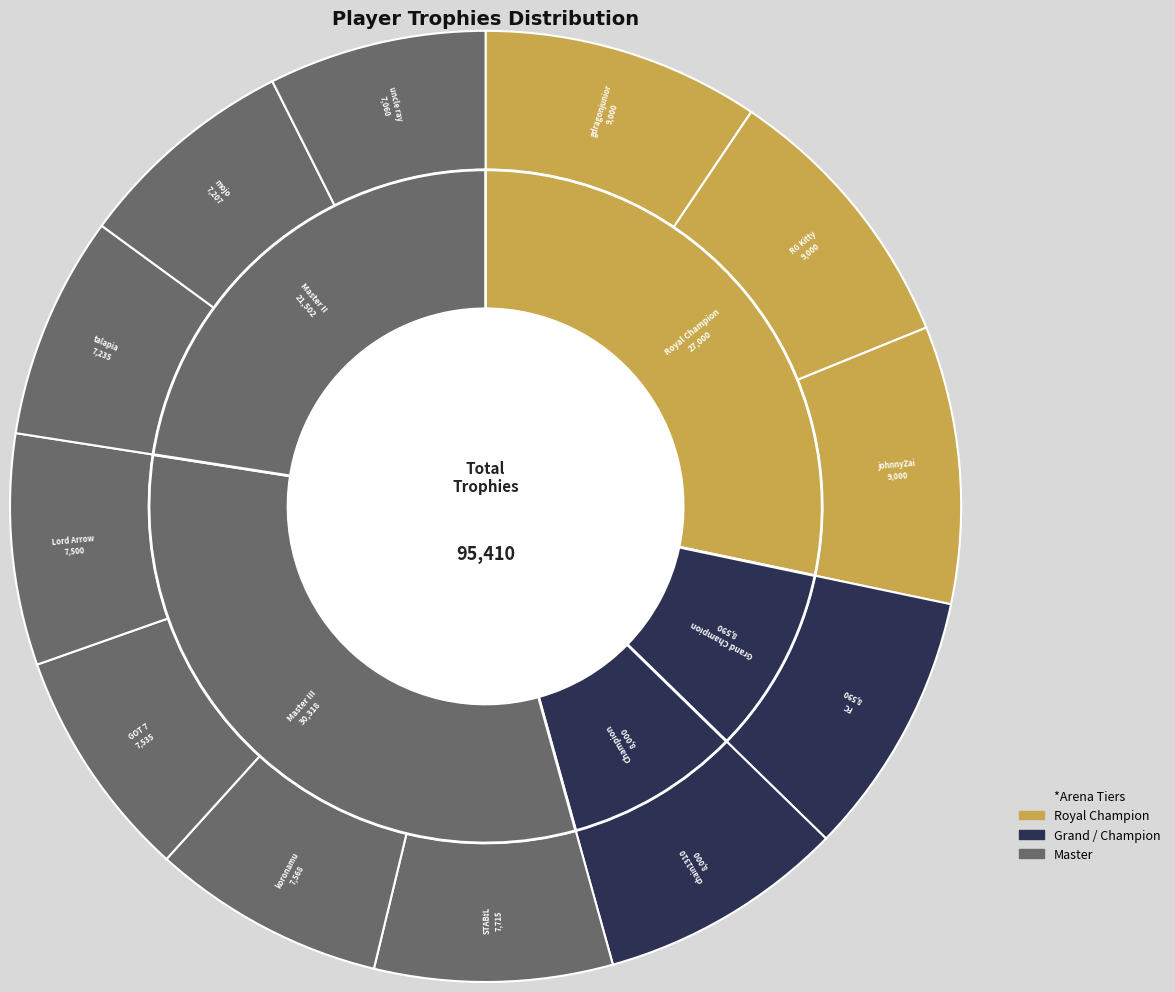

Is gdragonjunior the majority of the pie?

No